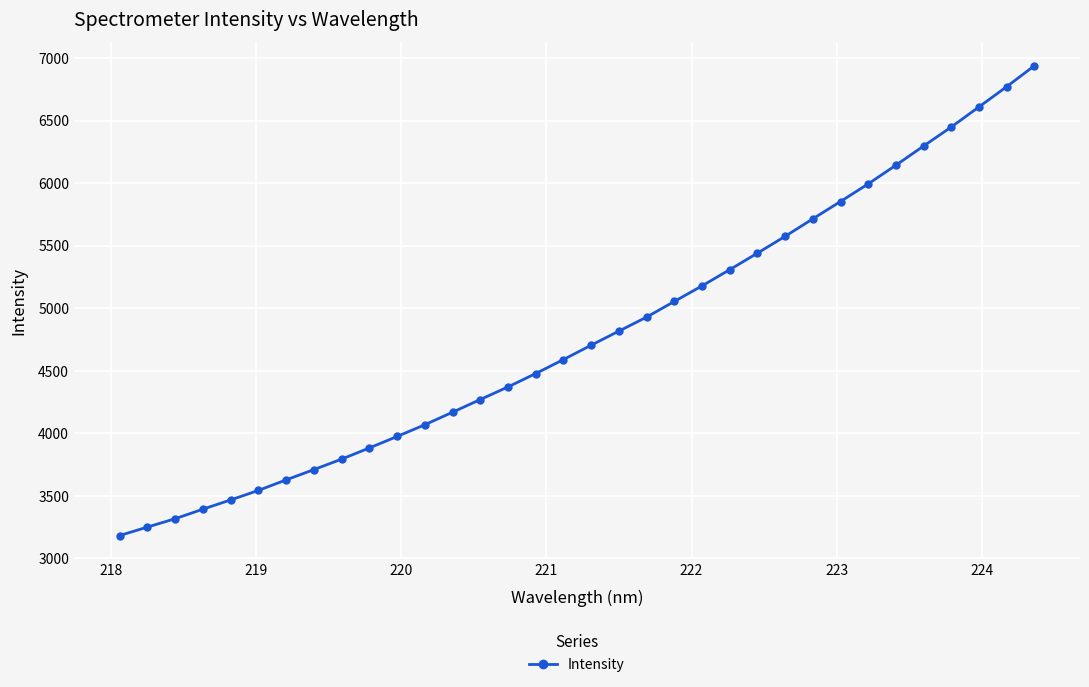

What is the maximum value shown in the chart?

6937.5